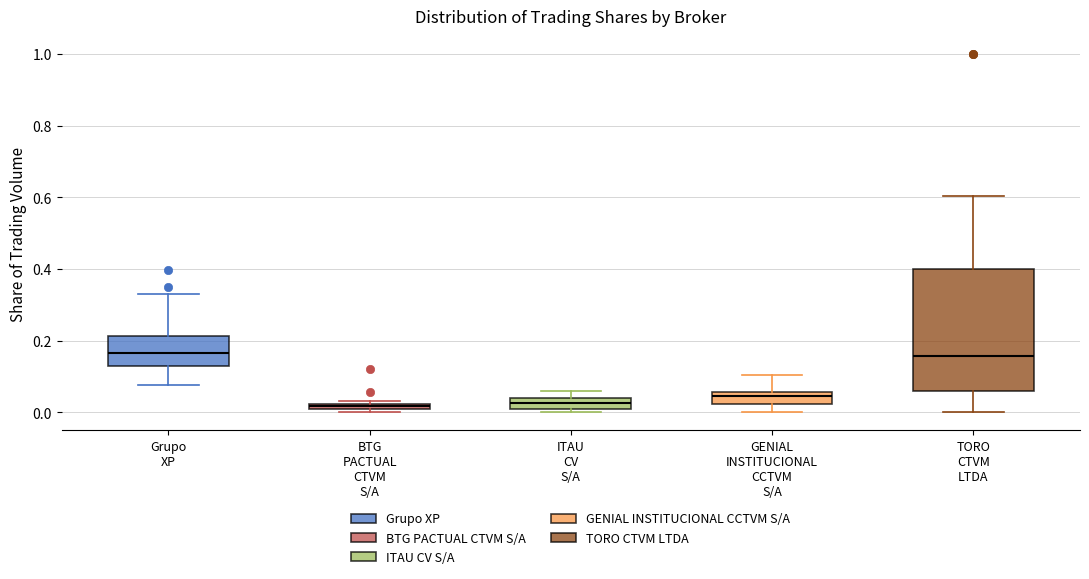

Where is the upper edge of the box for BTG PACTUAL CTVM S/A on the y-axis? The values are not printed on the chart, so give them approximately, as read against the axis.

0.02